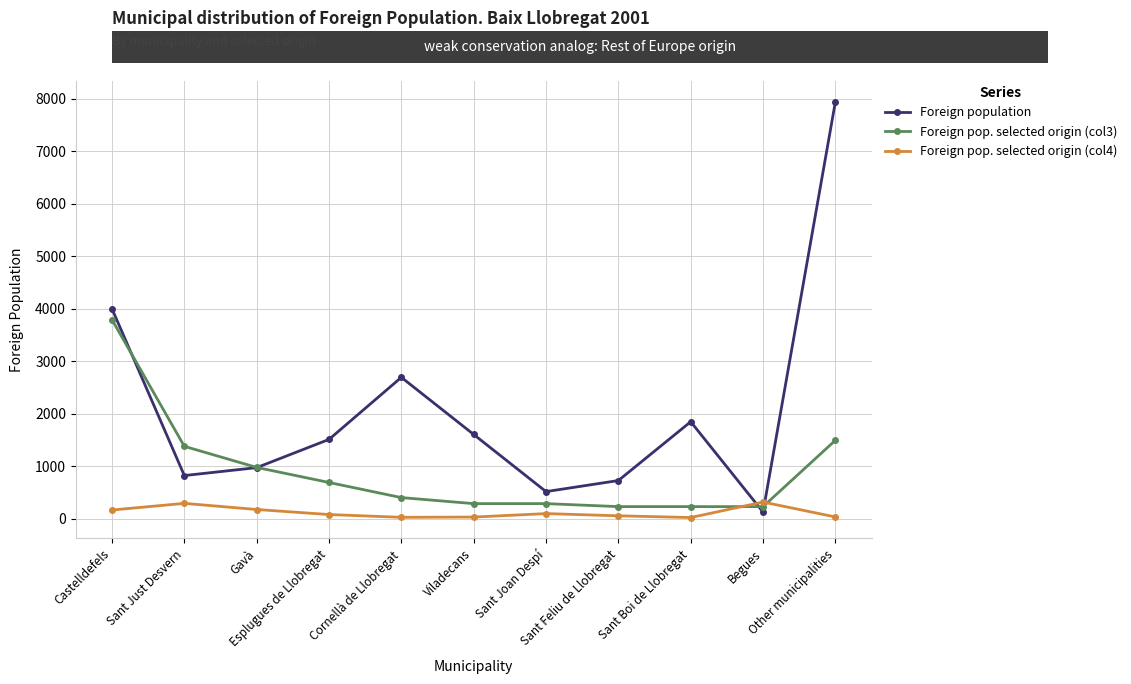

What is the highest value of the Foreign population series?

7946